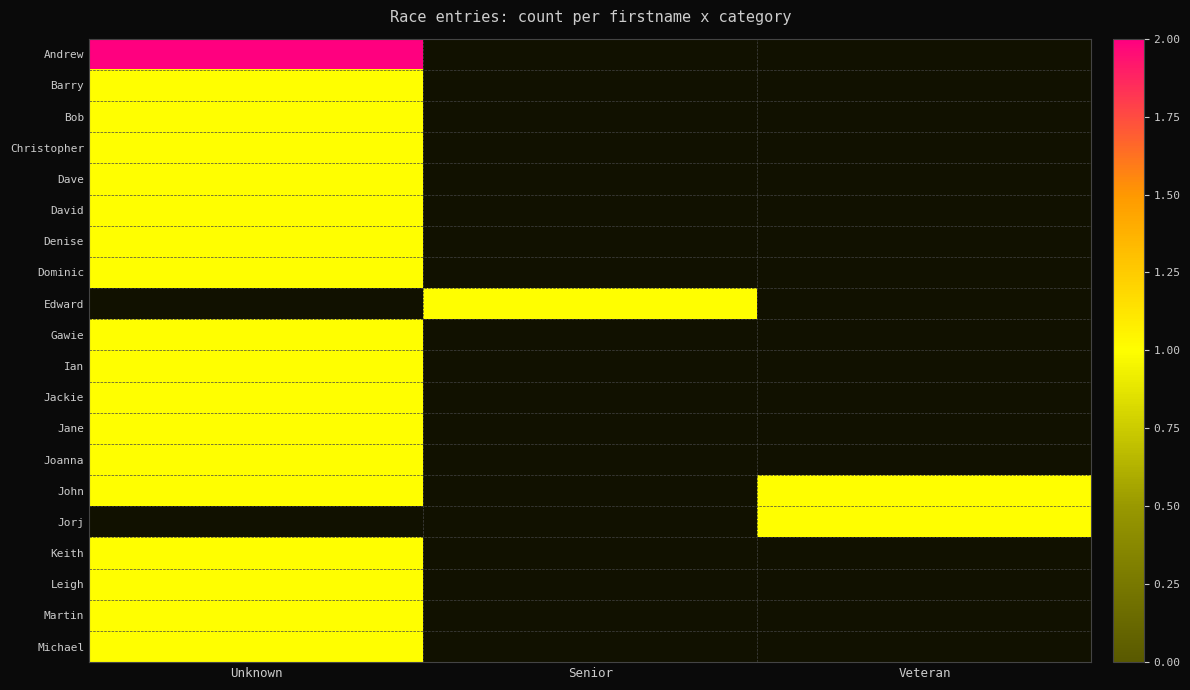

Is the value of Dave at Senior greater than the value of David at Unknown?

No